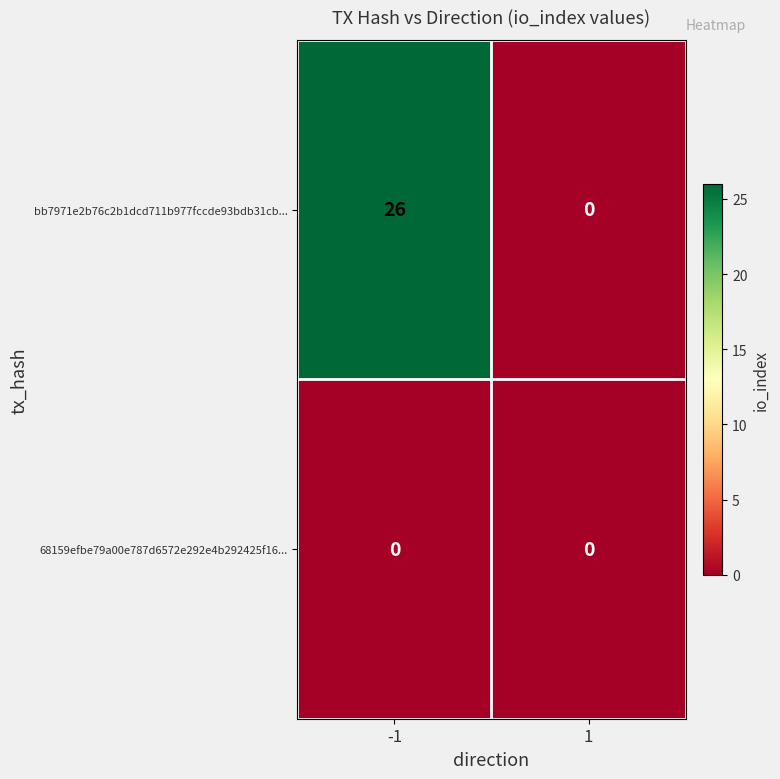

What is the maximum value shown in the chart?

26